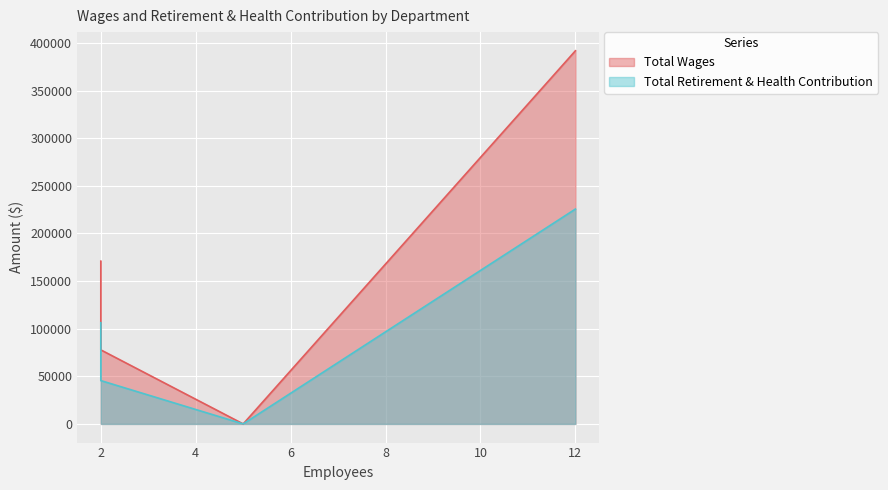

True or false: Total Retirement & Health Contribution and Total Wages cross at least once.

False